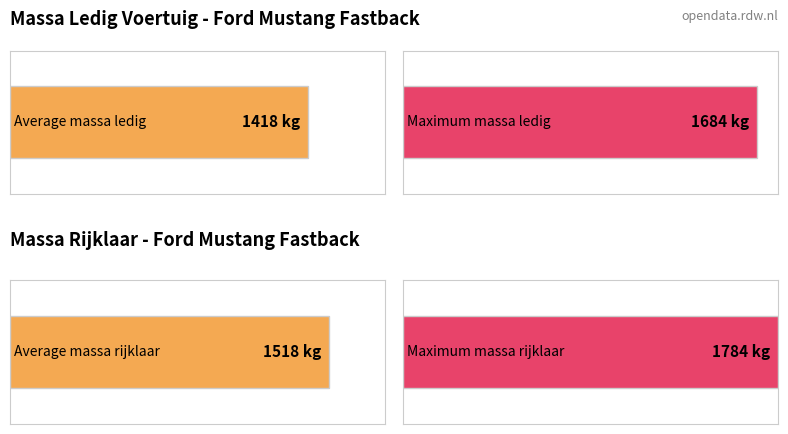

Count the number of data series in this chart.

2